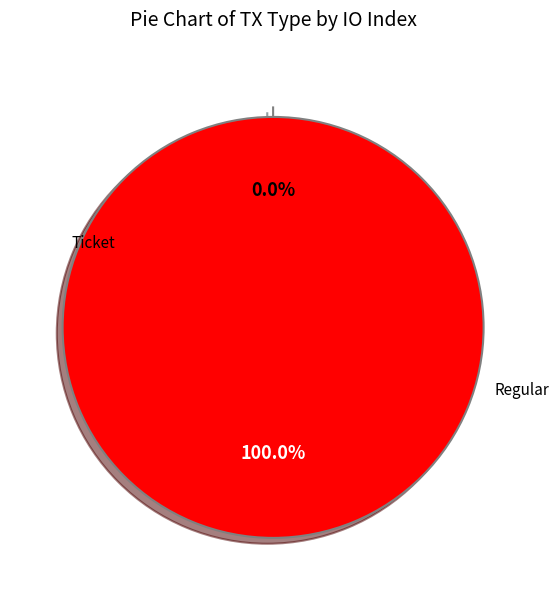

True or false: Ticket accounts for 0% of the total.

True